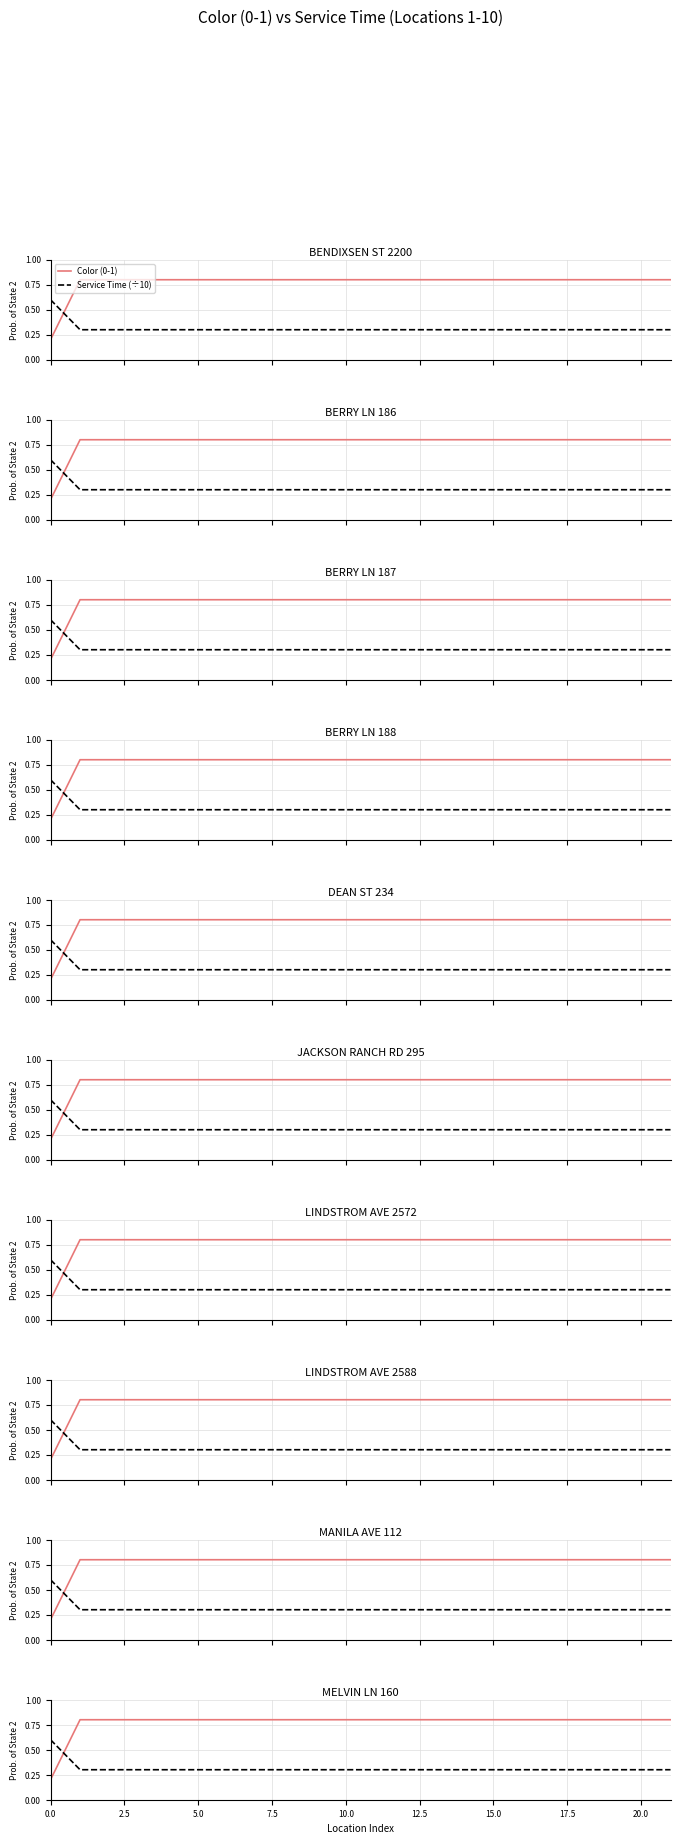

Which has a higher value, 16 or 19?

16